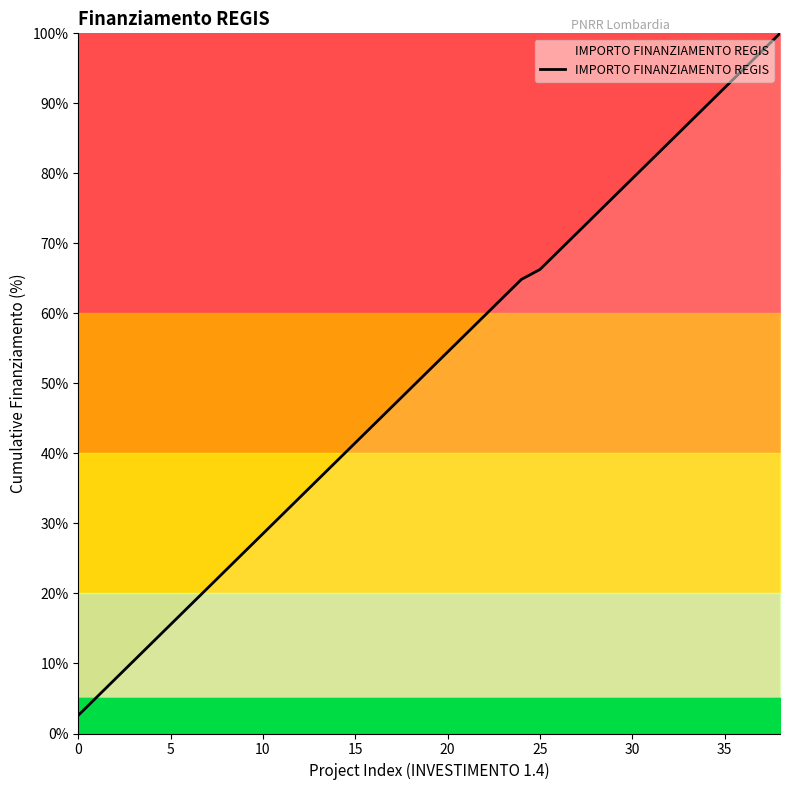

What is the maximum value shown in the chart?

100.0